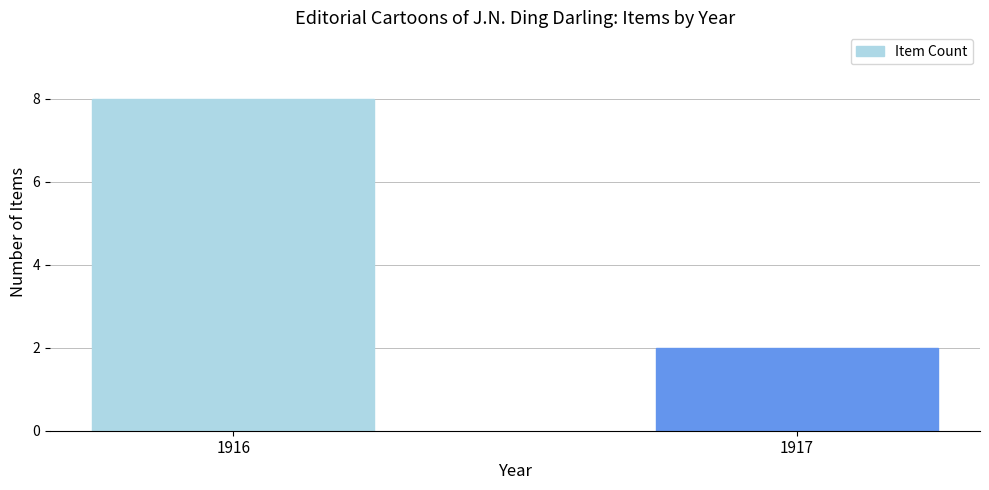

What is the difference between the maximum and minimum values?

6